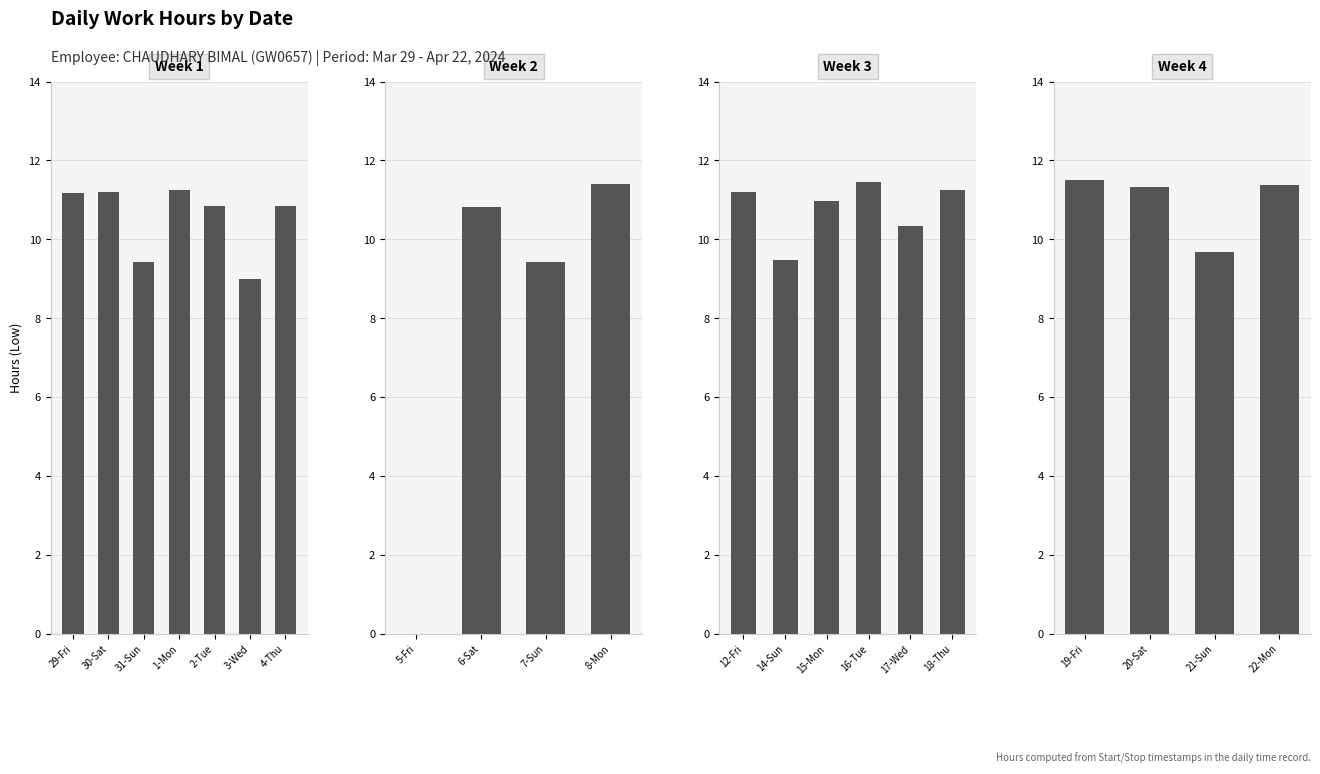

Count the number of categories in the chart.

4